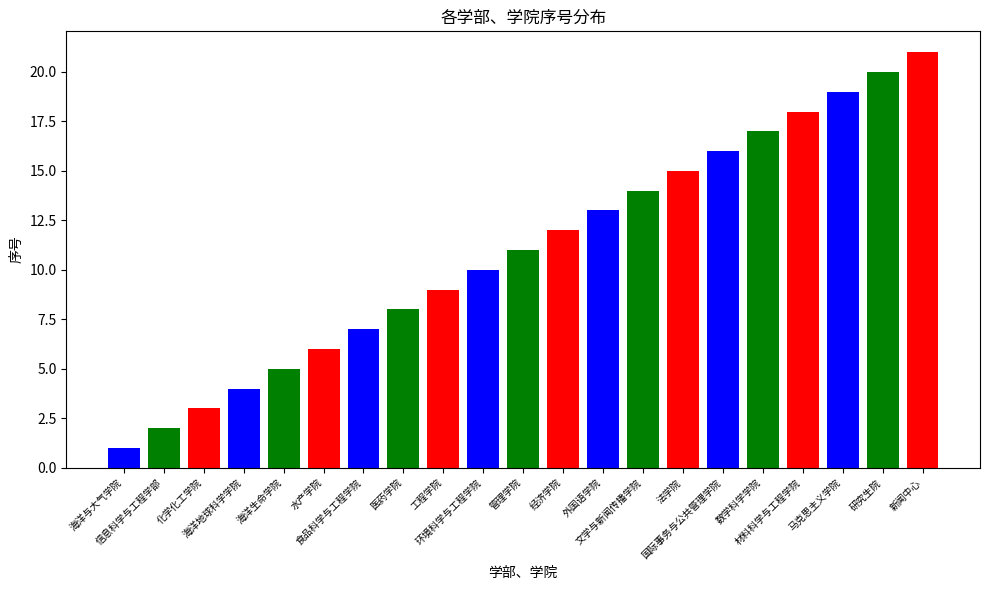

Which has a higher value, 海洋生命学院 or 食品科学与工程学院?

食品科学与工程学院